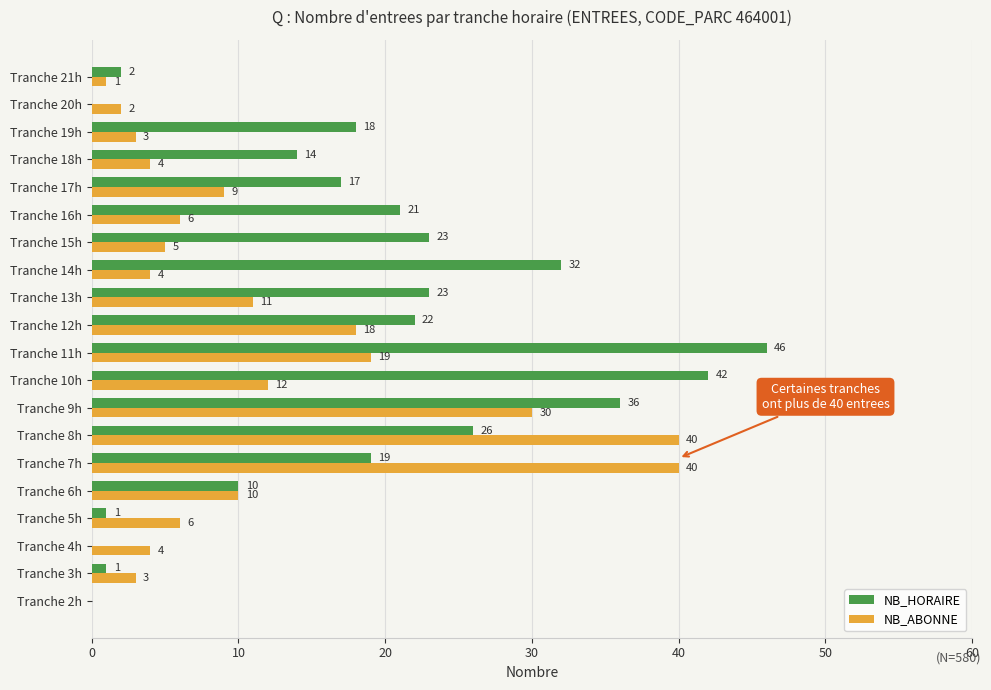

Which category has the highest value in the NB_HORAIRE series?

Tranche 11h